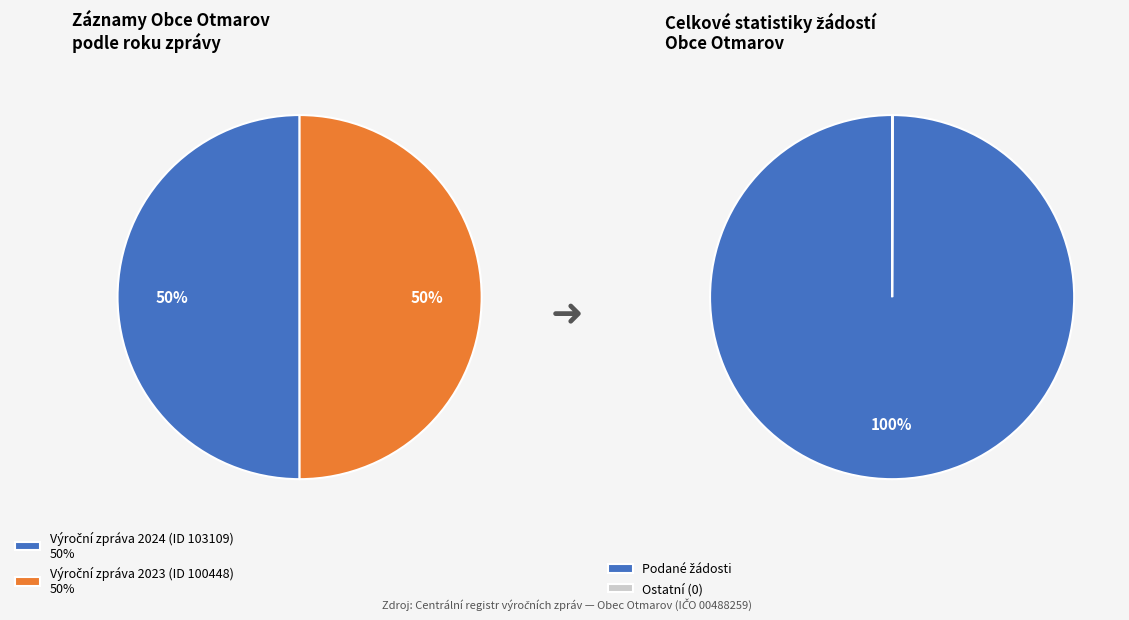

Is there a majority slice in this chart?

No